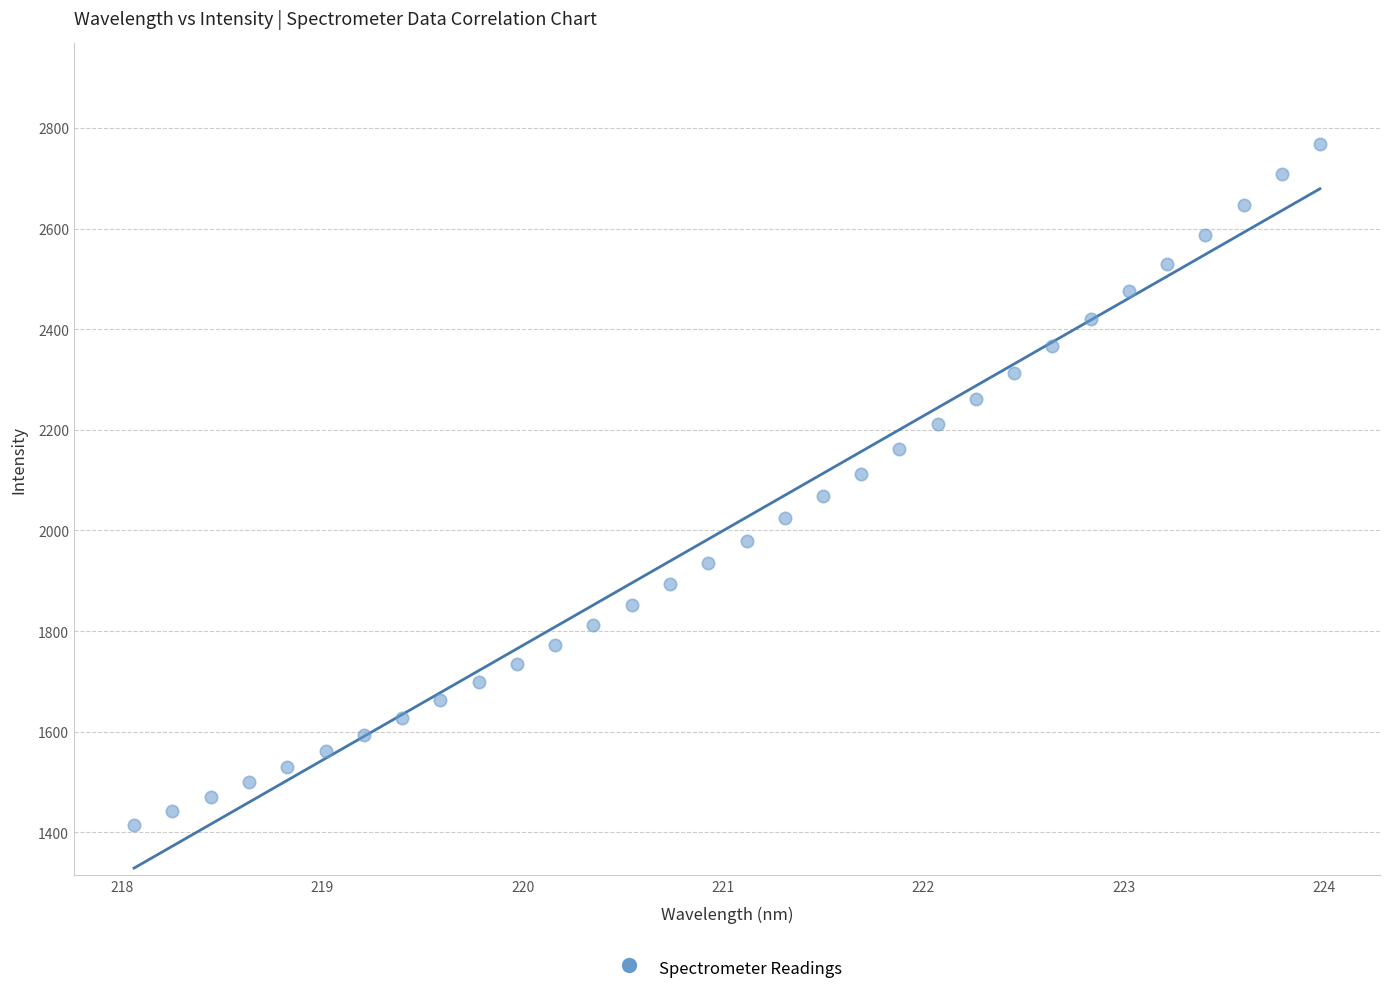

What is the range of X values (max minus min)?

5.9